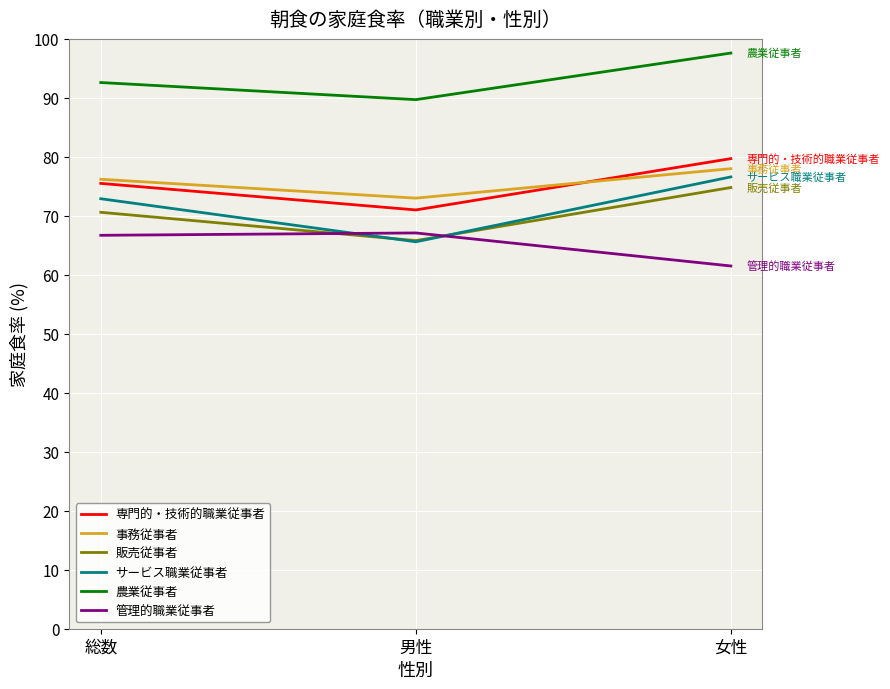

Is it true that 事務従事者 equals 15.9 at 総数?

False